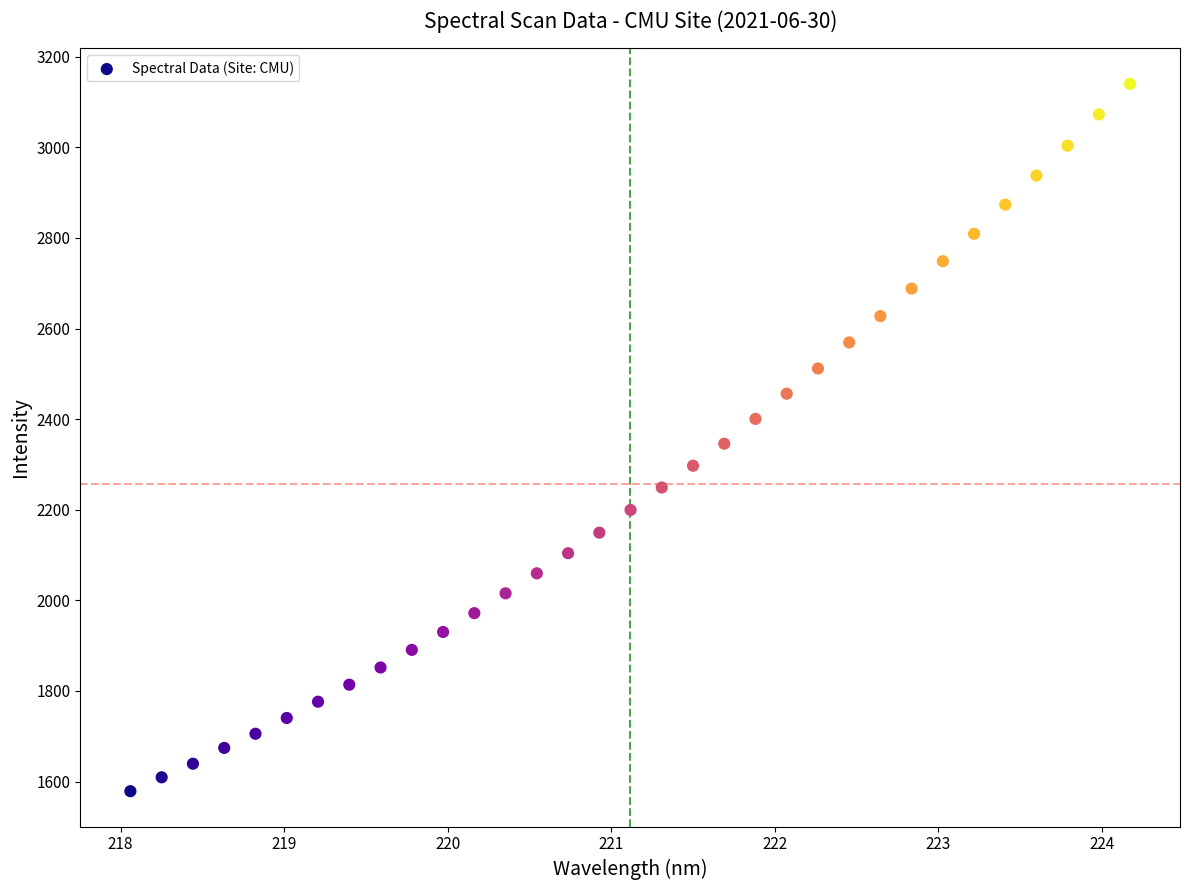

What is the range of X values (max minus min)?

6.1